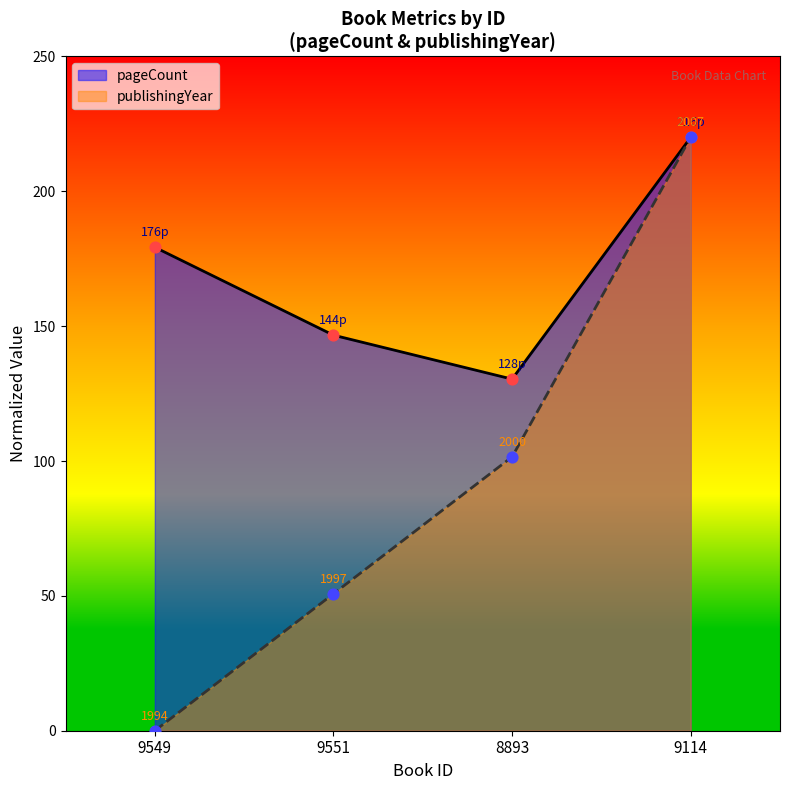

At how many categories does at least one series exceed 33?

4